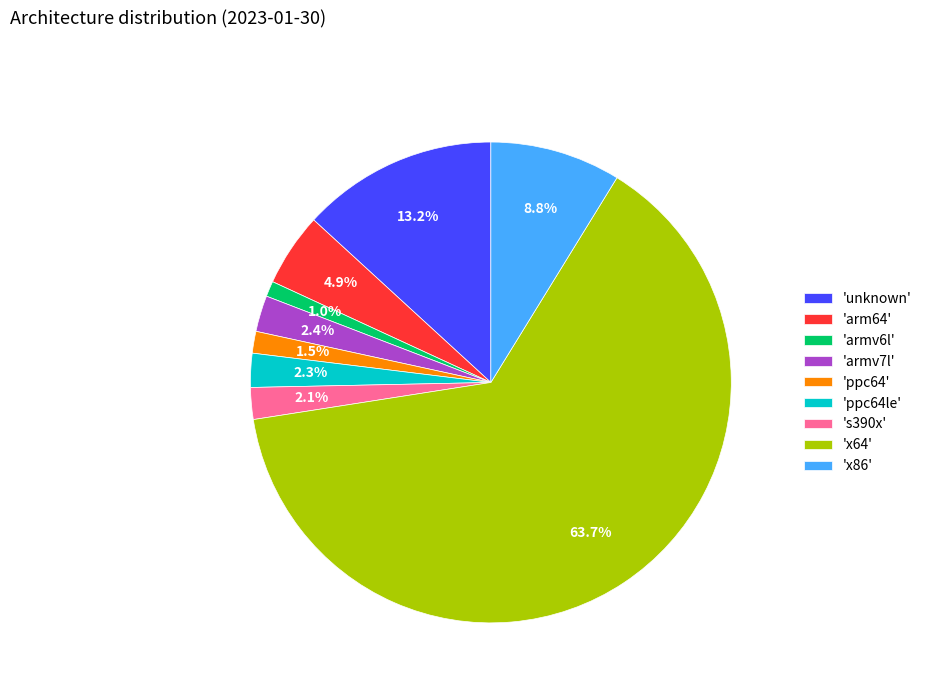

Does 'x64' account for over 50% of the chart?

Yes